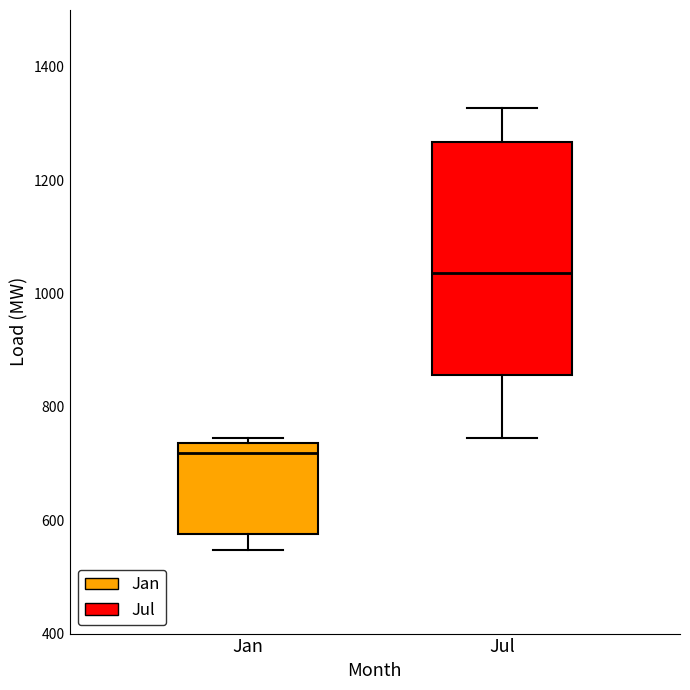

Which box is the tallest, from its lower edge to its upper edge?

Jul